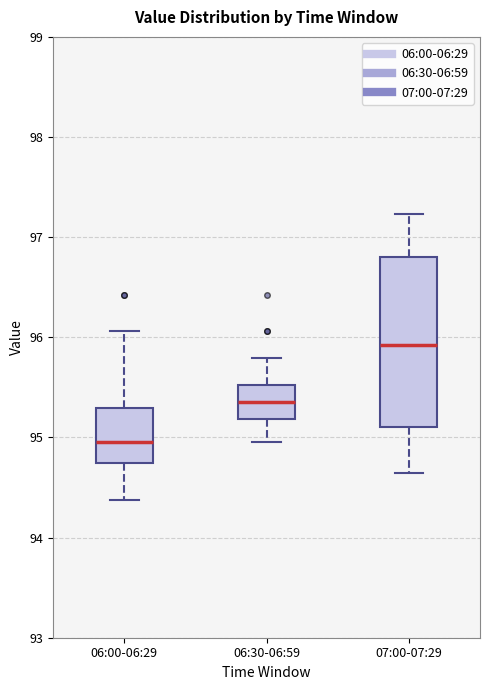

Which box's median line is the lowest?

06:00-06:29